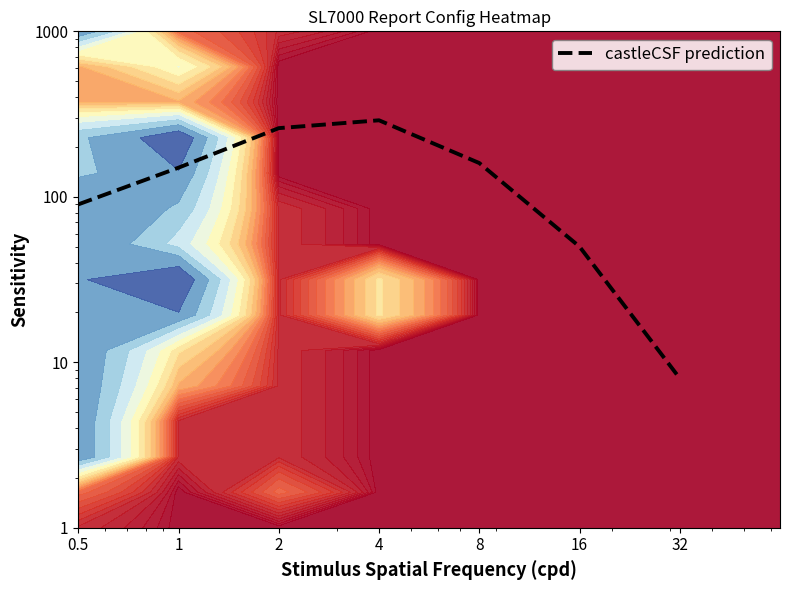

Is it true that the value at 2 is 168?

False